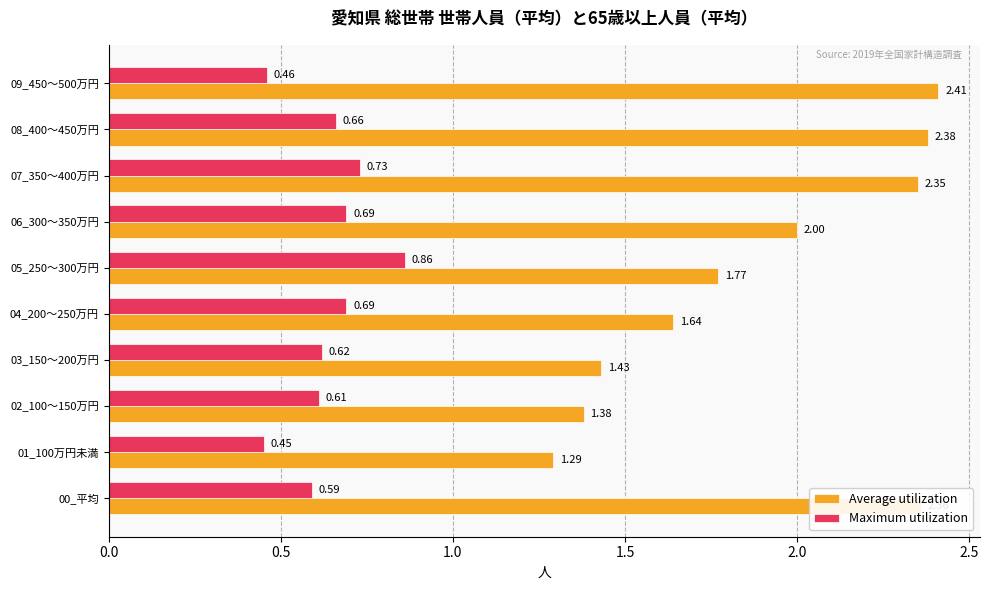

What is the total value across all series at 07_350～400万円?

3.1